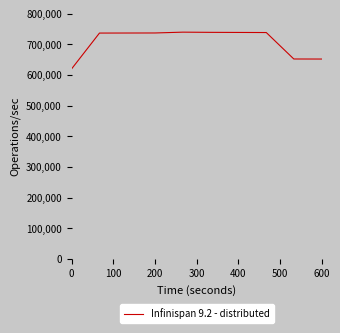

What is the maximum value shown in the chart?

740000.0